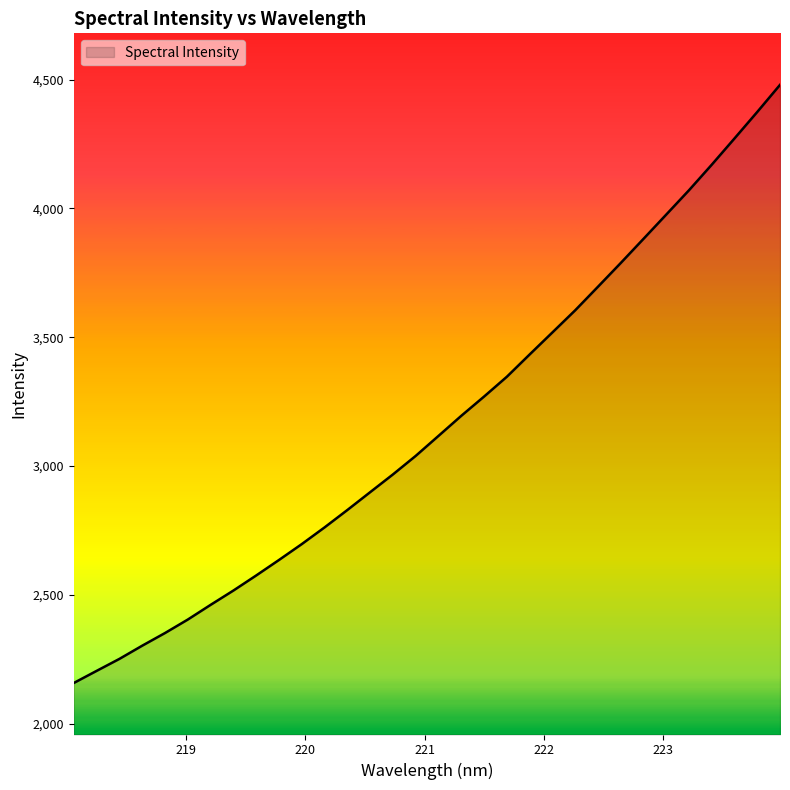

Does the chart display data point markers on the line(s)?

No